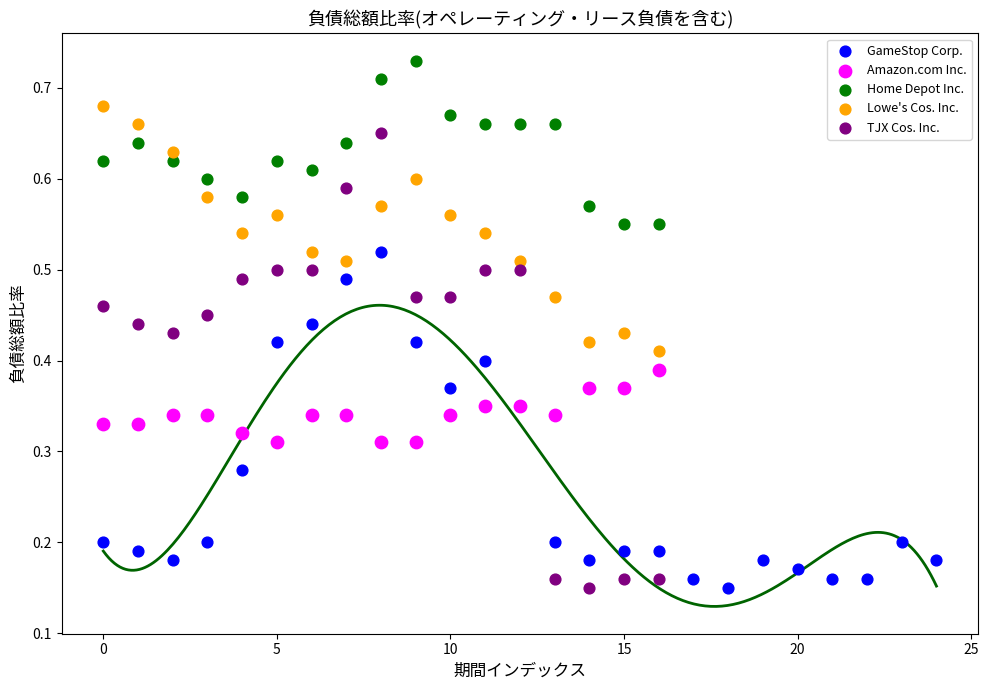

What are all the series names shown in the legend?

GameStop Corp., Amazon.com Inc., Home Depot Inc., Lowe's Cos. Inc., TJX Cos. Inc.